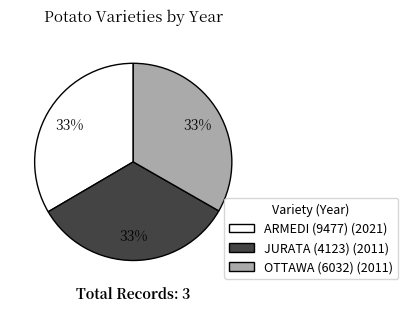

Is it true that OTTAWA (6032) is 25% of the pie?

False